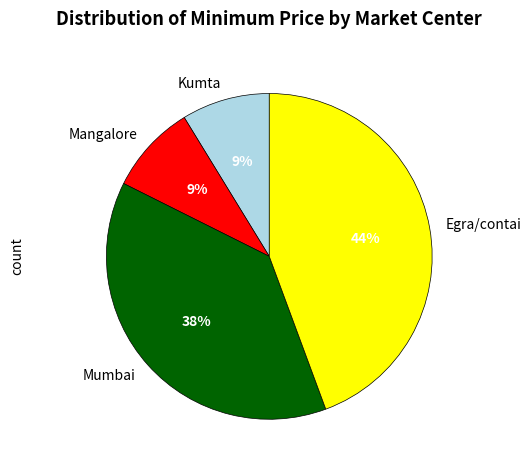

Does Mumbai account for over 50% of the chart?

No